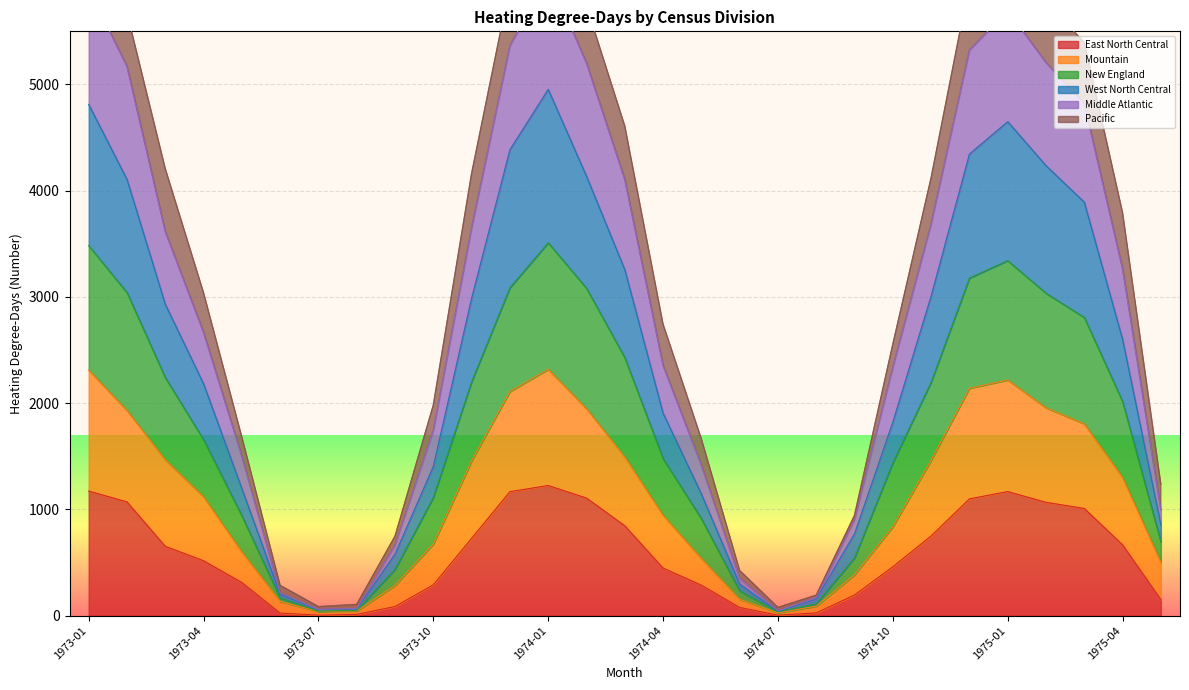

Between 1973-11 and 1974-02, which series saw the biggest shift?

Middle Atlantic